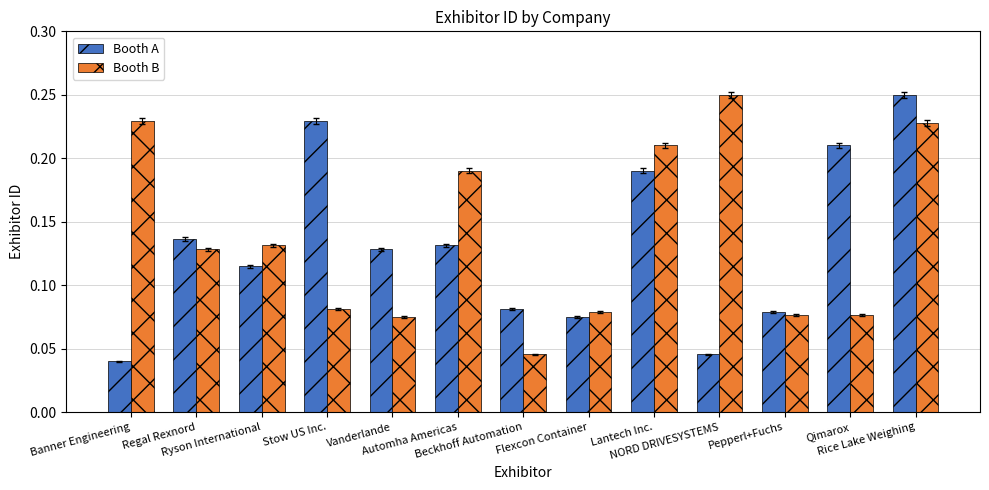

What is the total value across all series at Automha Americas?

0.3